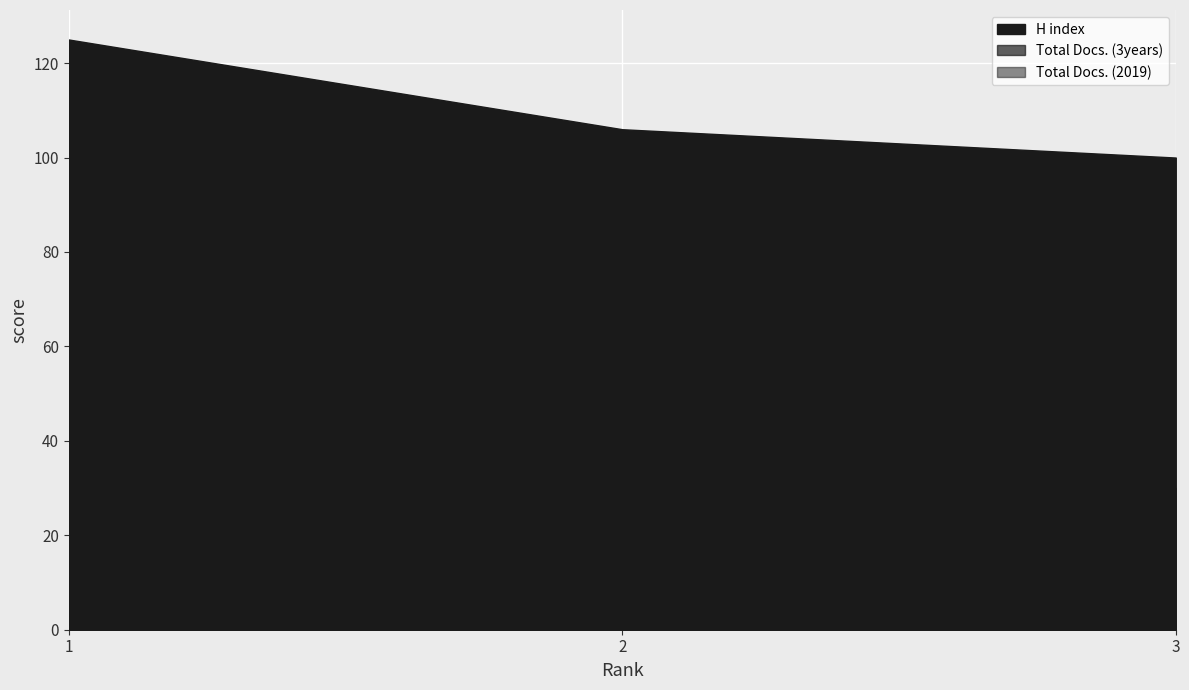

How many lines are shown in the chart?

3